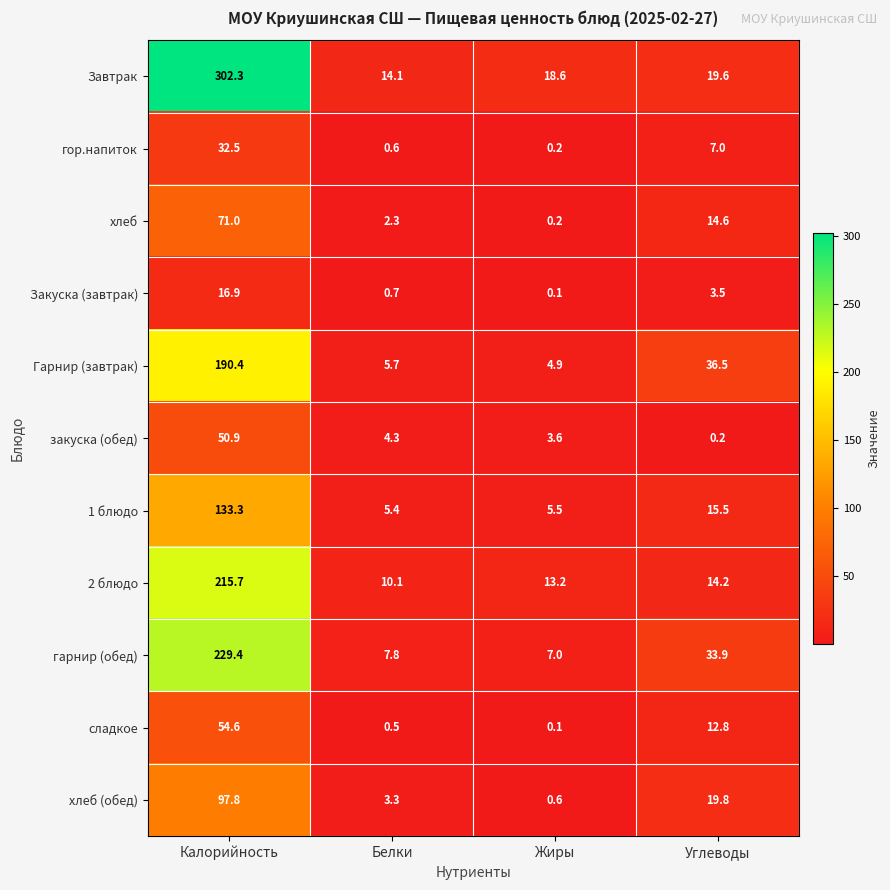

The сладкое series shows 21.8 at Углеводы. True or false?

False